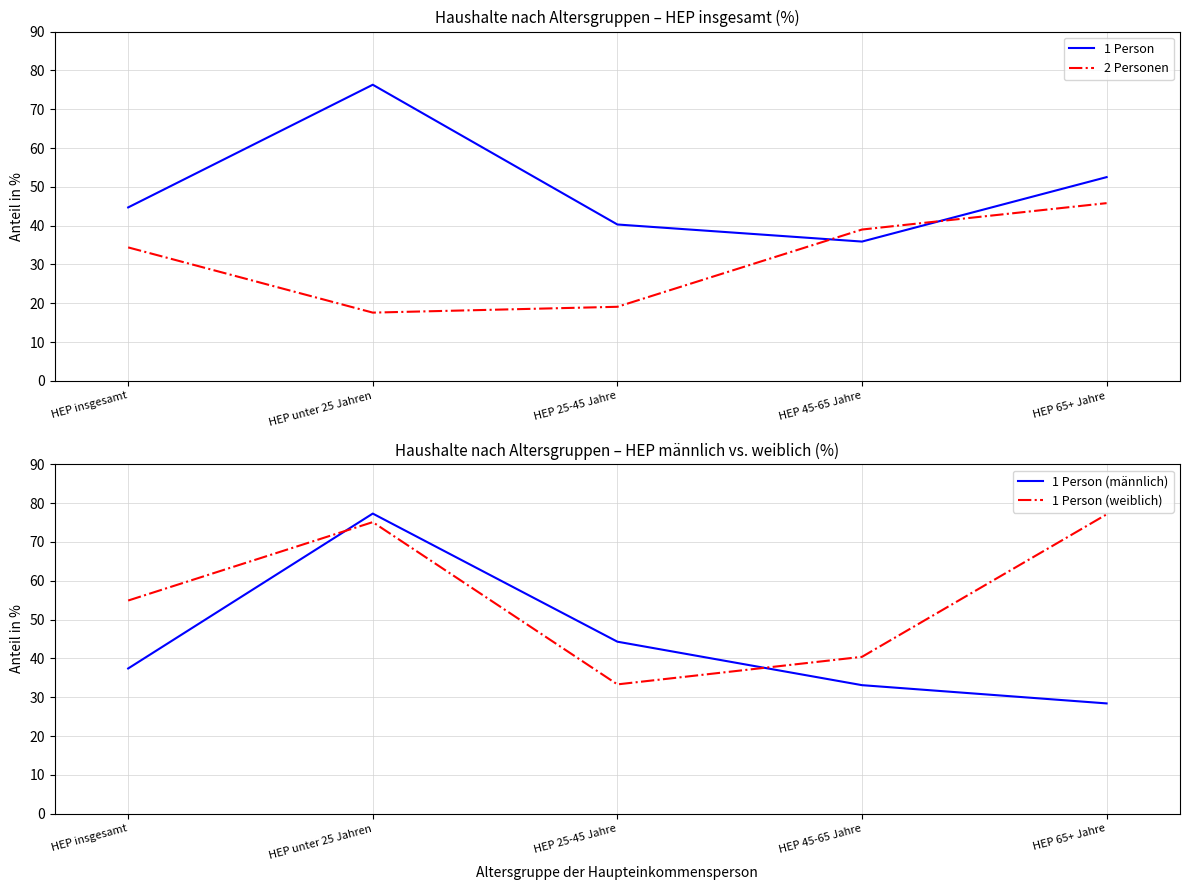

How many times do 2 Personen and 1 Person cross each other?

2